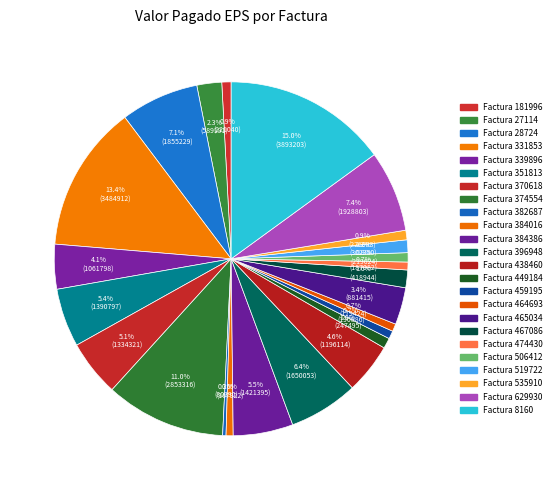

Count the number of slices in the pie.

24